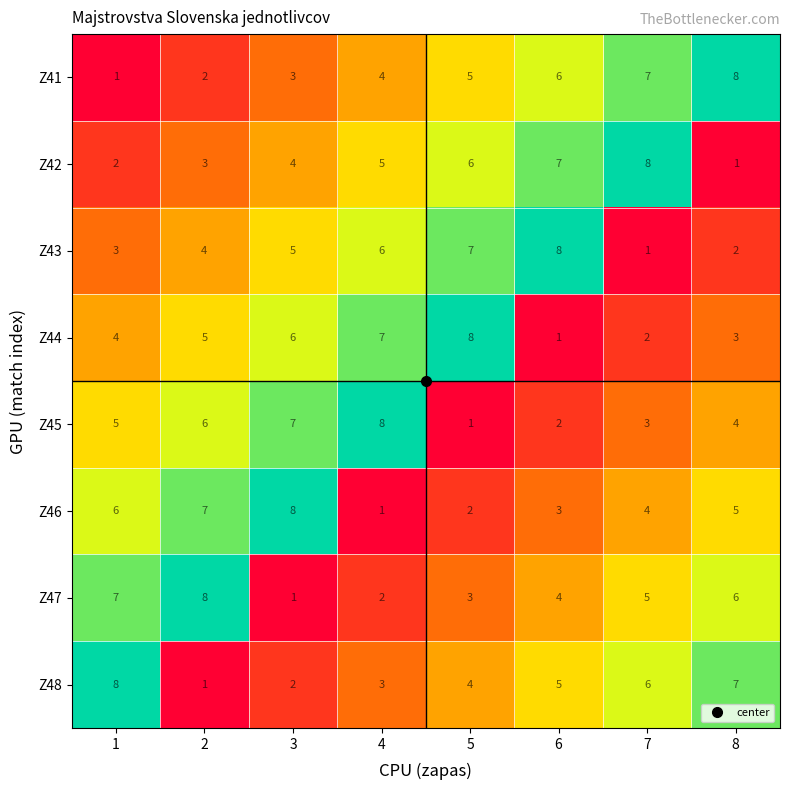

Rank the categories by Z41 value from lowest to highest.

1, 2, 3, 4, 5, 6, 7, 8